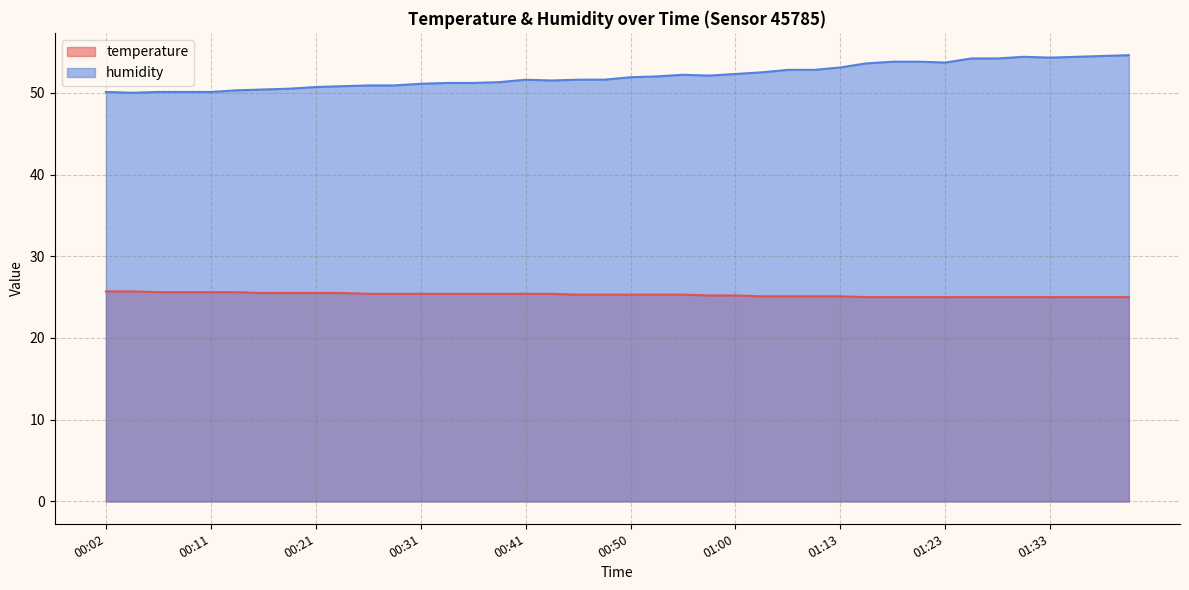

Does the chart display data point markers on the line(s)?

No